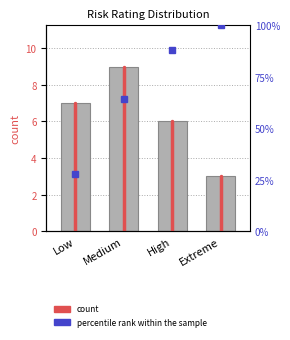

Is it true that the value at Medium is 13?

False